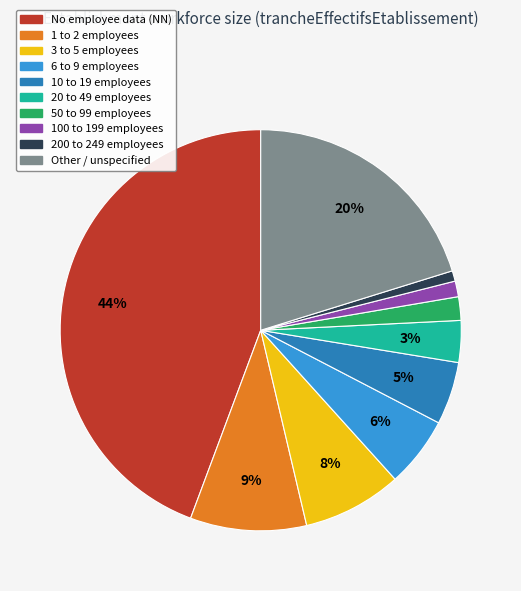

To the nearest percent, what is the difference between the largest and smallest slice percentages?

43%